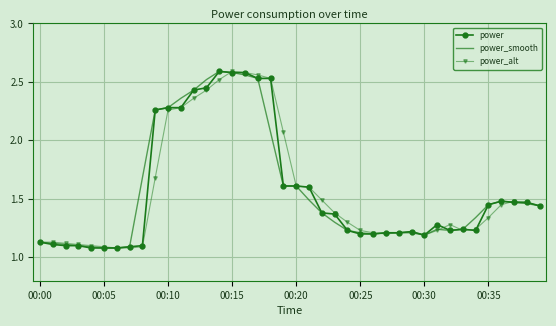

Which series has the largest range (max minus min)?

power